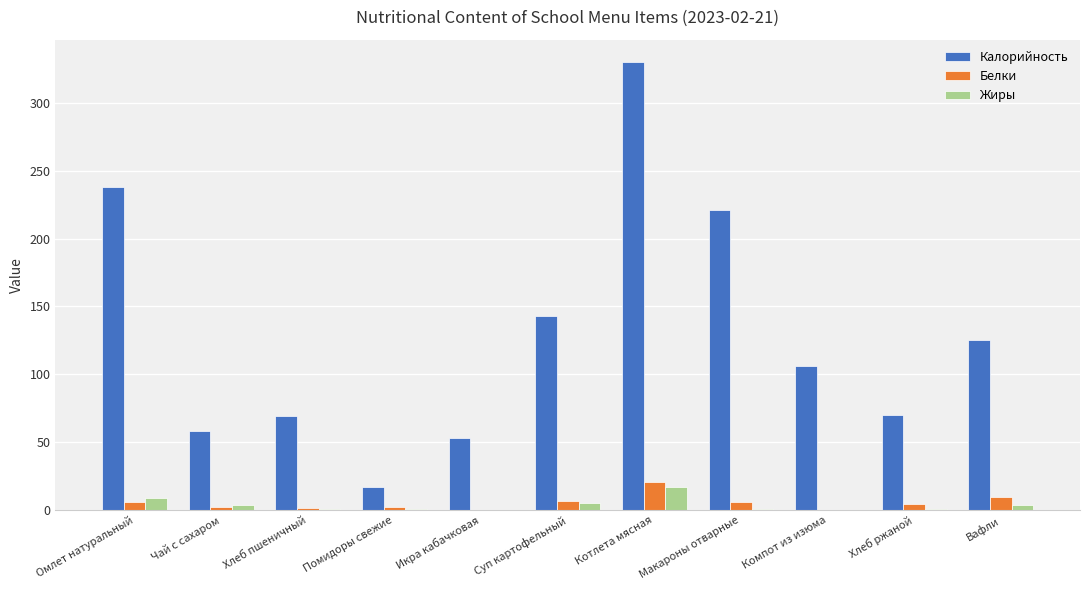

Which series changed the most between Омлет натуральный and Помидоры свежие?

Калорийность